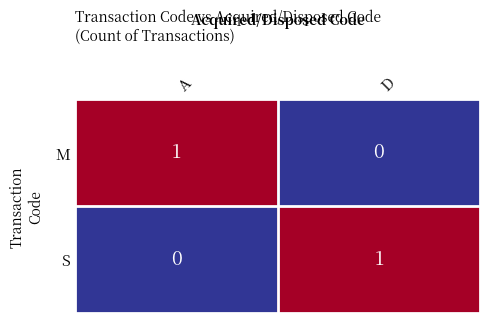

The value of M at A is 1. True or false?

True